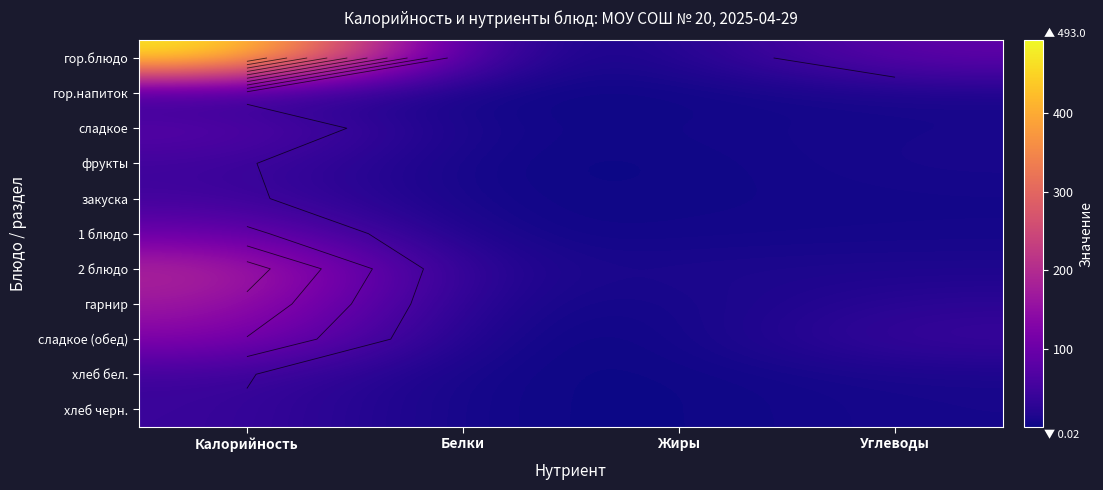

At which category is the sum across all series the highest?

Калорийность